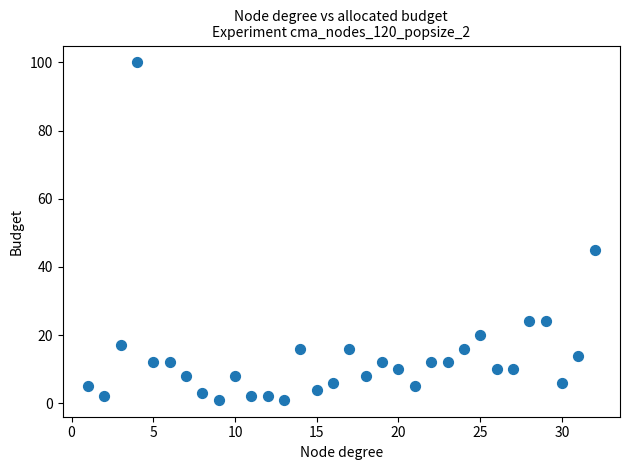

What Y value in the scatter plot is closest to 50?

45